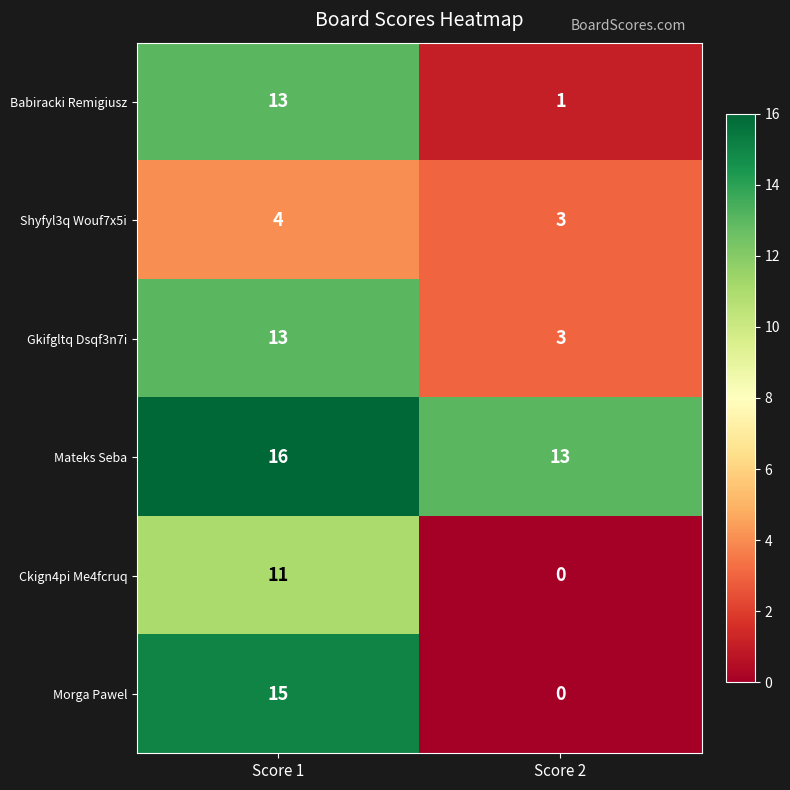

Reading left to right, what are all the values shown in this chart?

Babiracki Remigiusz: 13	1
Shyfyl3q Wouf7x5i: 4	3
Gkifgltq Dsqf3n7i: 13	3
Mateks Seba: 16	13
Ckign4pi Me4fcruq: 11	0
Morga Pawel: 15	0